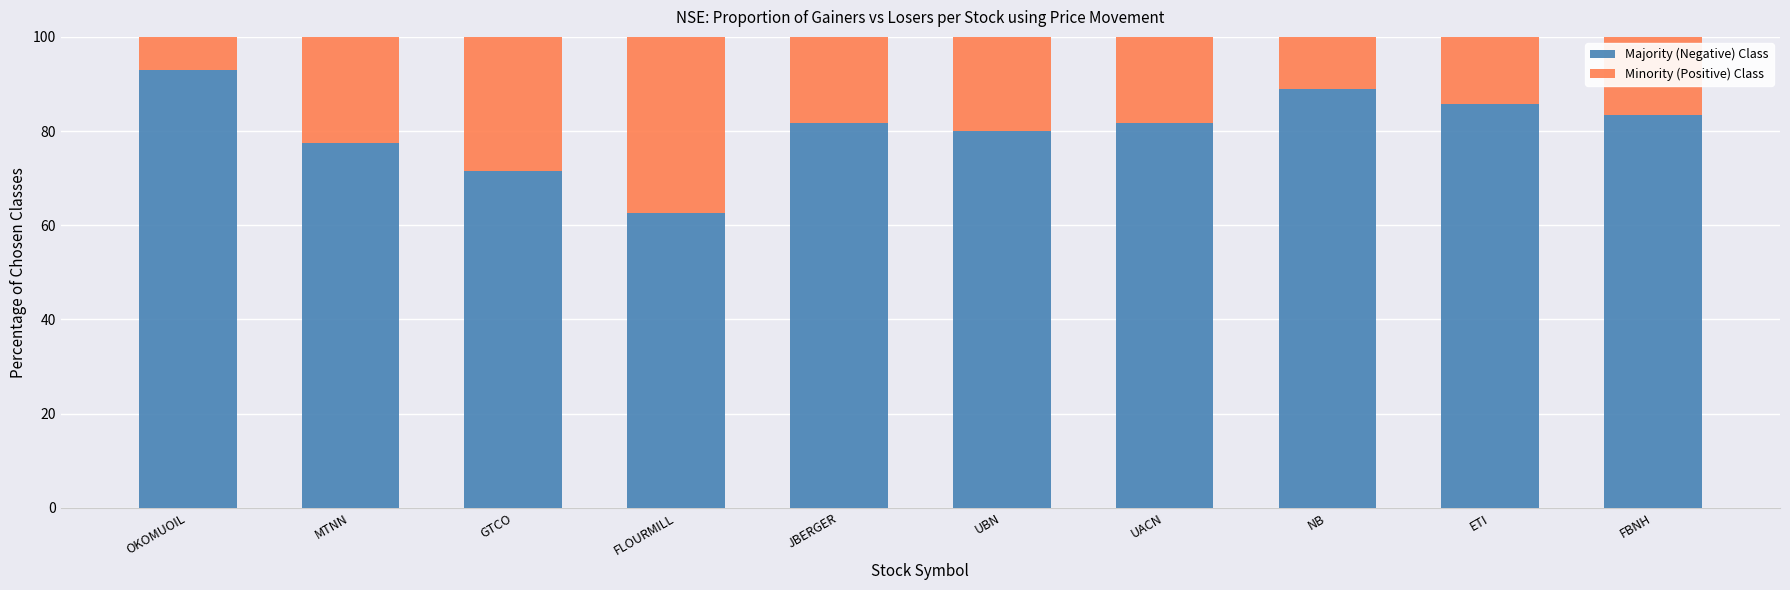

What is the lowest value of the Majority (Negative) Class series?

62.5